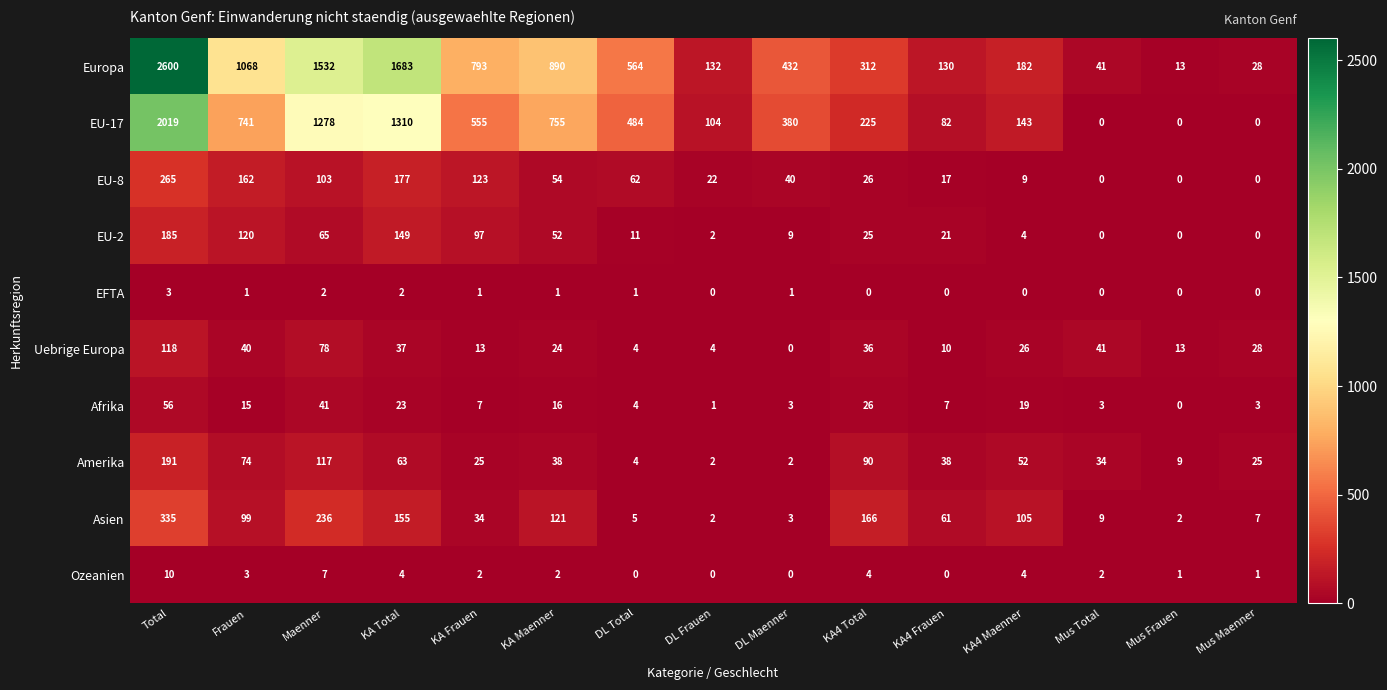

Where is Europa nearest to the value 1306?

Maenner